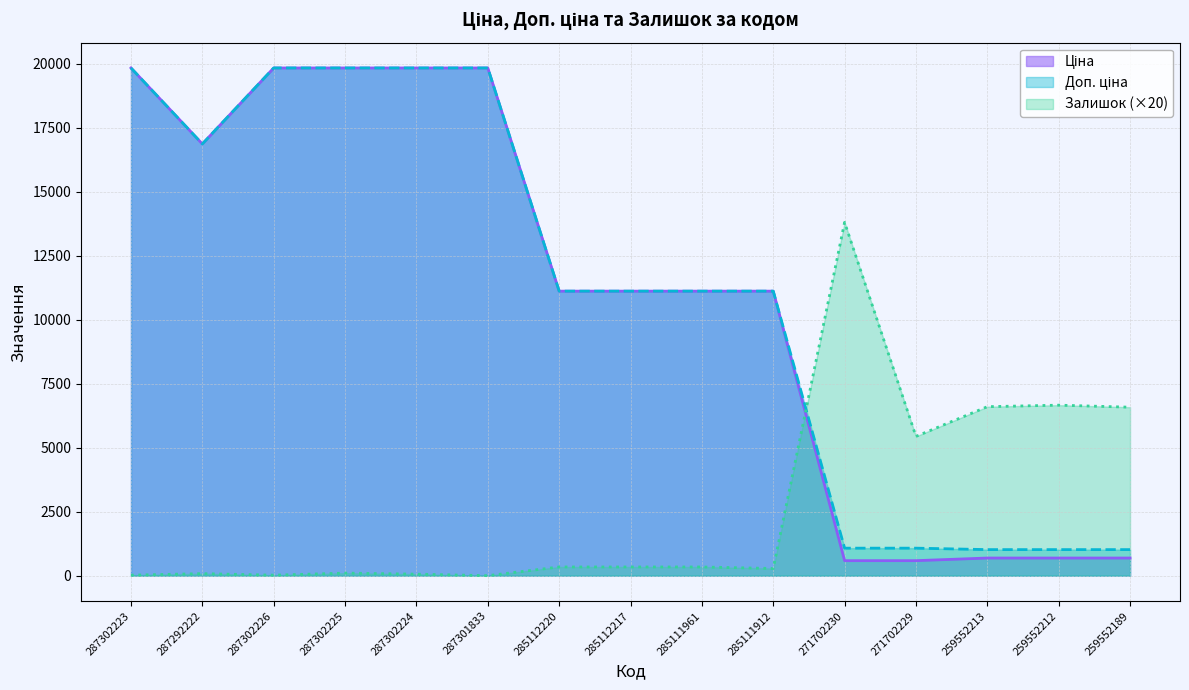

Is it true that Ціна equals 586.0 at 271702229?

True